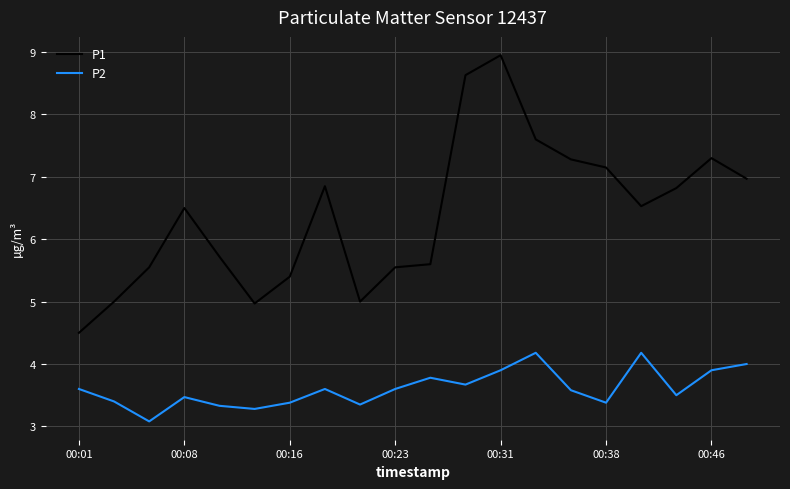

What is the lowest value of the P2 series?

3.1